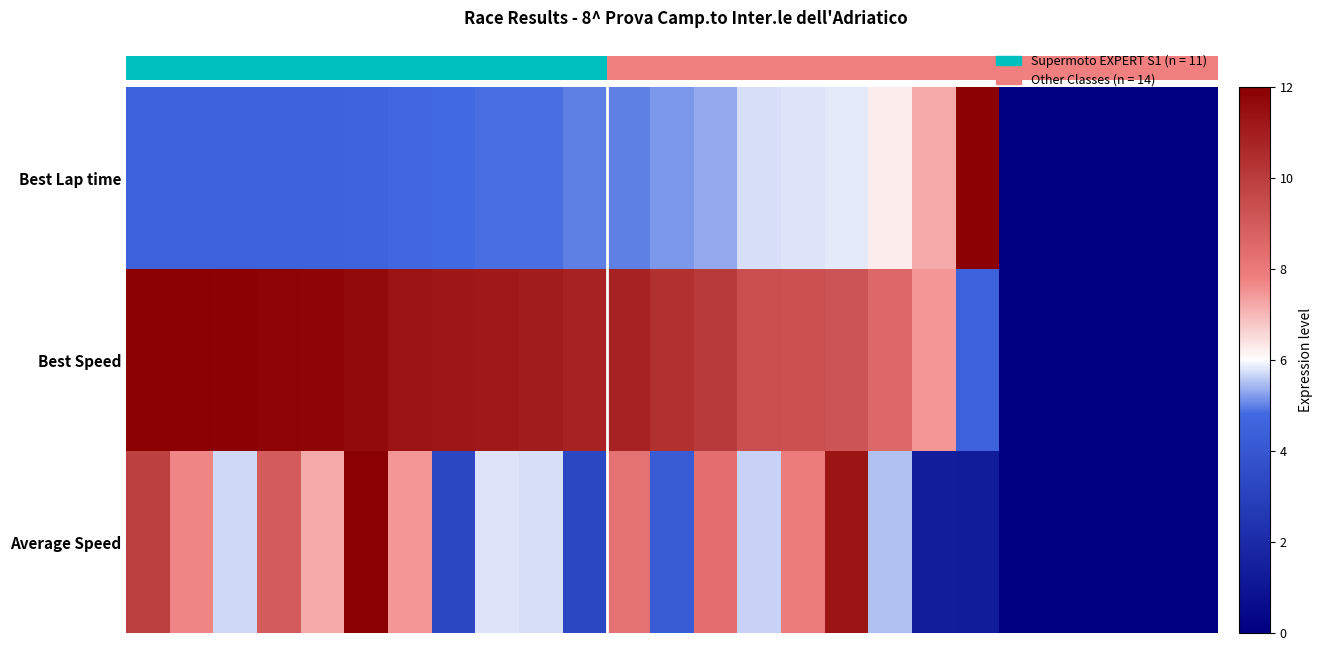

How many categories are shown in the chart?

25